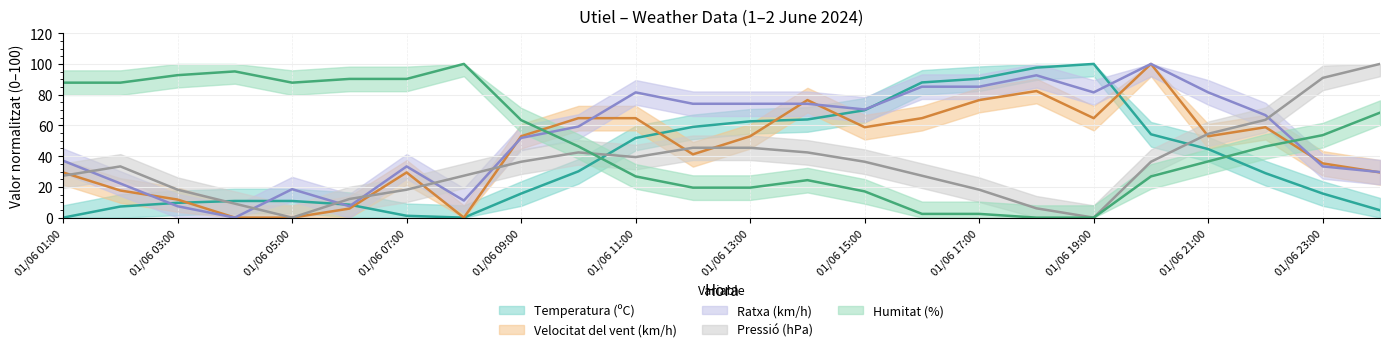

Reading left to right, extract all data points from this chart.

Temperatura (ºC): 01/06 01:00=0.0	01/06 02:00=7.2	01/06 03:00=9.6	01/06 04:00=10.8	01/06 05:00=10.8	01/06 06:00=8.4	01/06 07:00=1.2	01/06 08:00=0.0	01/06 09:00=15.7	01/06 10:00=30.1	01/06 11:00=51.8	01/06 12:00=59.0	01/06 13:00=62.7	01/06 14:00=63.9	01/06 15:00=69.9	01/06 16:00=88.0	01/06 17:00=90.4	01/06 18:00=97.6	01/06 19:00=100.0	01/06 20:00=54.2	01/06 21:00=44.6	01/06 22:00=28.9	01/06 23:00=15.7	02/06 00:00=4.8
Velocitat del vent (km/h): 01/06 01:00=29.4	01/06 02:00=17.6	01/06 03:00=11.8	01/06 04:00=0.0	01/06 05:00=0.0	01/06 06:00=5.9	01/06 07:00=29.4	01/06 08:00=0.0	01/06 09:00=52.9	01/06 10:00=64.7	01/06 11:00=64.7	01/06 12:00=41.2	01/06 13:00=52.9	01/06 14:00=76.5	01/06 15:00=58.8	01/06 16:00=64.7	01/06 17:00=76.5	01/06 18:00=82.4	01/06 19:00=64.7	01/06 20:00=100.0	01/06 21:00=52.9	01/06 22:00=58.8	01/06 23:00=35.3	02/06 00:00=29.4
Ratxa (km/h): 01/06 01:00=37.0	01/06 02:00=22.2	01/06 03:00=7.4	01/06 04:00=0.0	01/06 05:00=18.5	01/06 06:00=7.4	01/06 07:00=33.3	01/06 08:00=11.1	01/06 09:00=51.9	01/06 10:00=59.3	01/06 11:00=81.5	01/06 12:00=74.1	01/06 13:00=74.1	01/06 14:00=74.1	01/06 15:00=70.4	01/06 16:00=85.2	01/06 17:00=85.2	01/06 18:00=92.6	01/06 19:00=81.5	01/06 20:00=100.0	01/06 21:00=81.5	01/06 22:00=66.7	01/06 23:00=33.3	02/06 00:00=29.6
Pressió (hPa): 01/06 01:00=27.3	01/06 02:00=33.3	01/06 03:00=18.2	01/06 04:00=9.1	01/06 05:00=0.0	01/06 06:00=12.1	01/06 07:00=18.2	01/06 08:00=27.3	01/06 09:00=36.4	01/06 10:00=42.4	01/06 11:00=39.4	01/06 12:00=45.5	01/06 13:00=45.5	01/06 14:00=42.4	01/06 15:00=36.4	01/06 16:00=27.3	01/06 17:00=18.2	01/06 18:00=6.1	01/06 19:00=0.0	01/06 20:00=36.4	01/06 21:00=54.5	01/06 22:00=63.6	01/06 23:00=90.9	02/06 00:00=100.0
Humitat (%): 01/06 01:00=87.8	01/06 02:00=87.8	01/06 03:00=92.7	01/06 04:00=95.1	01/06 05:00=87.8	01/06 06:00=90.2	01/06 07:00=90.2	01/06 08:00=100.0	01/06 09:00=63.4	01/06 10:00=46.3	01/06 11:00=26.8	01/06 12:00=19.5	01/06 13:00=19.5	01/06 14:00=24.4	01/06 15:00=17.1	01/06 16:00=2.4	01/06 17:00=2.4	01/06 18:00=0.0	01/06 19:00=0.0	01/06 20:00=26.8	01/06 21:00=36.6	01/06 22:00=46.3	01/06 23:00=53.7	02/06 00:00=68.3